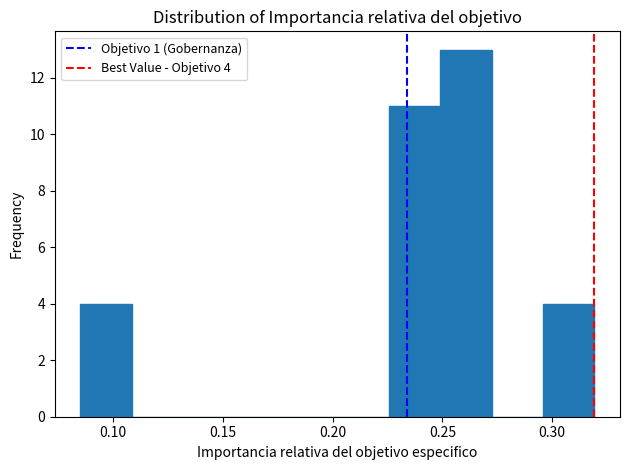

Over which range of the x-axis is the bar tallest?

0.250 to 0.270